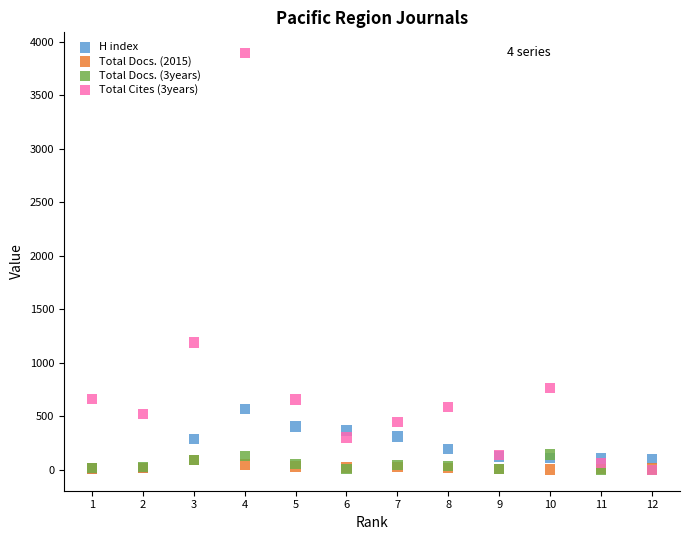

Across all series, what Y value is closest to 1947?

1191